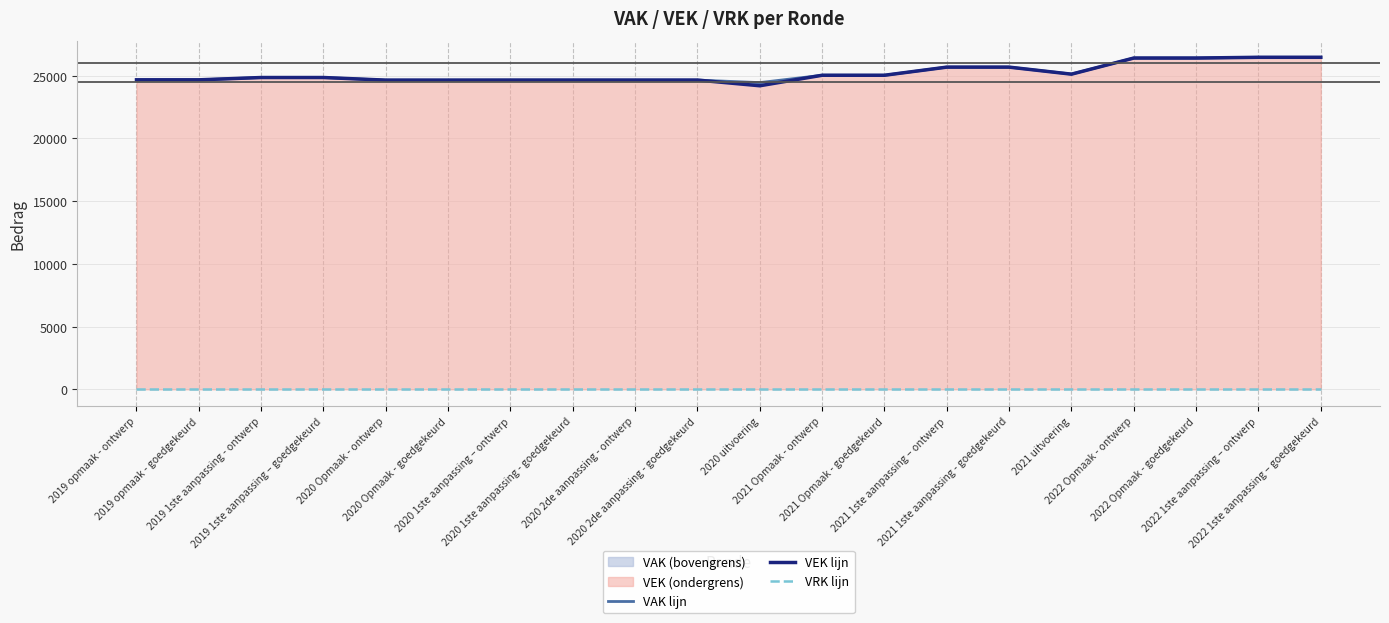

What is the difference between the VEK lijn values at 2021 Opmaak - ontwerp and 2020 2de aanpassing - goedgekeurd?

385